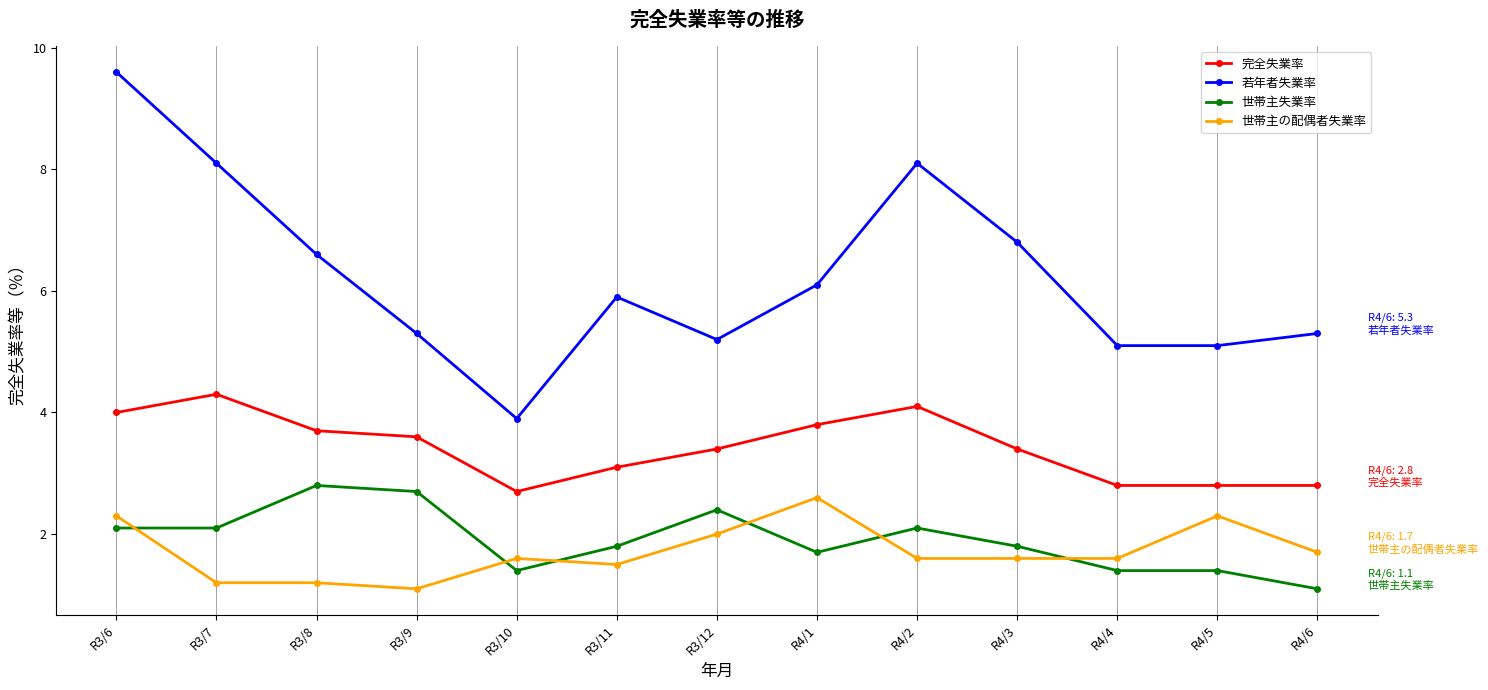

Reading left to right, transcribe all the data shown in this chart.

完全失業率: 4.0	4.3	3.7	3.6	2.7	3.1	3.4	3.8	4.1	3.4	2.8	2.8	2.8
若年者失業率: 9.6	8.1	6.6	5.3	3.9	5.9	5.2	6.1	8.1	6.8	5.1	5.1	5.3
世帯主失業率: 2.1	2.1	2.8	2.7	1.4	1.8	2.4	1.7	2.1	1.8	1.4	1.4	1.1
世帯主の配偶者失業率: 2.3	1.2	1.2	1.1	1.6	1.5	2.0	2.6	1.6	1.6	1.6	2.3	1.7